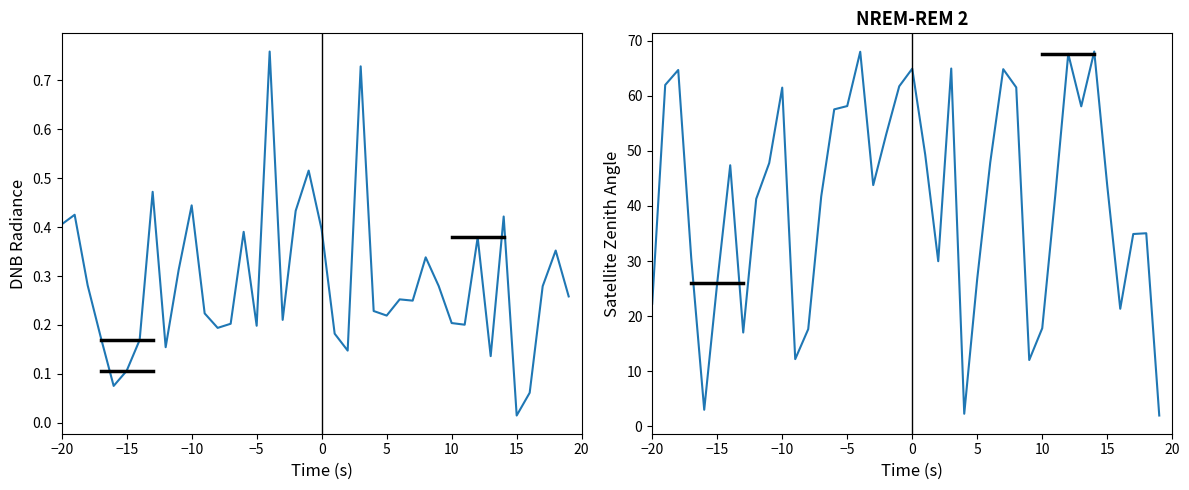

List the series in order of their peak value, lowest first.

dnbrad, satz